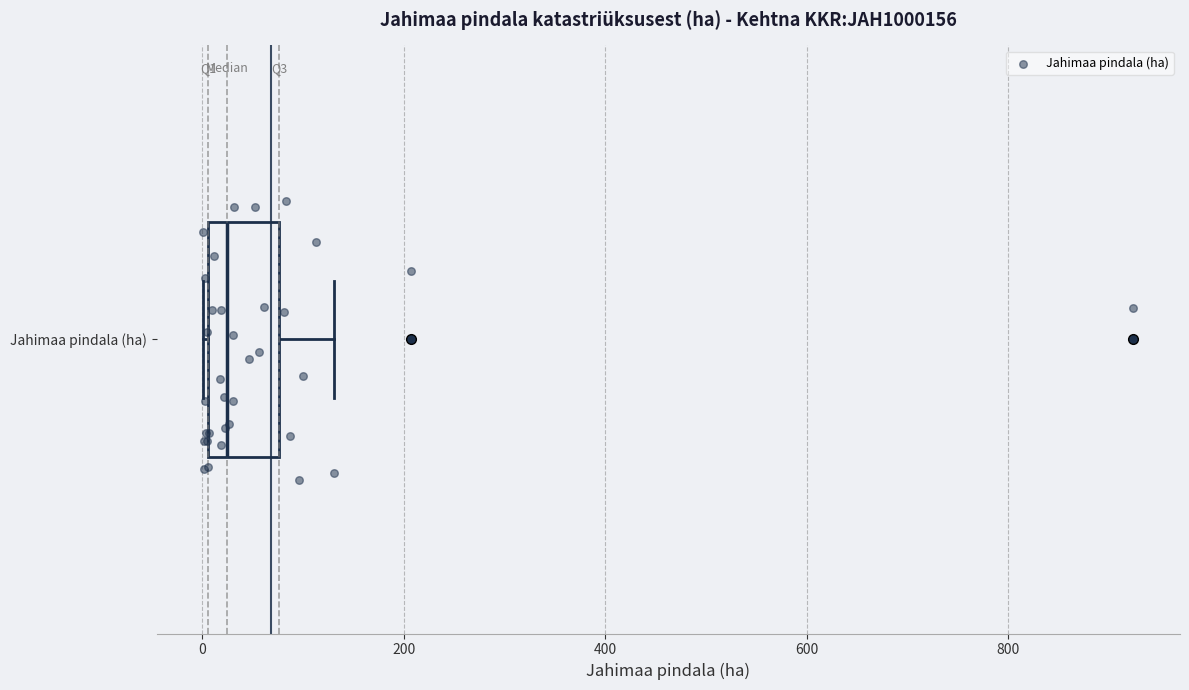

Where does the median line of the box for Jahimaa pindala (ha) sit on the x-axis? The values are not printed on the chart, so give them approximately, as read against the axis.

20